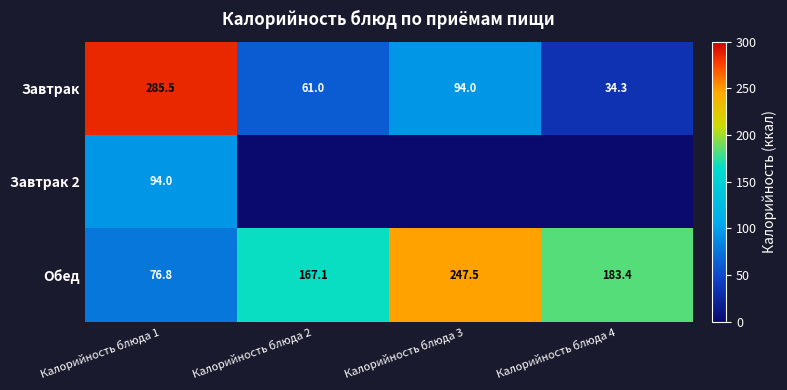

What is the difference between the maximum and minimum values in the Завтрак series?

251.2